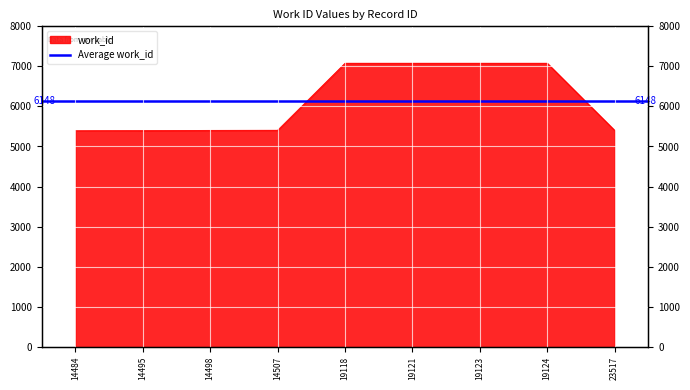

True or false: the data has more than 1 interior local peaks.

False